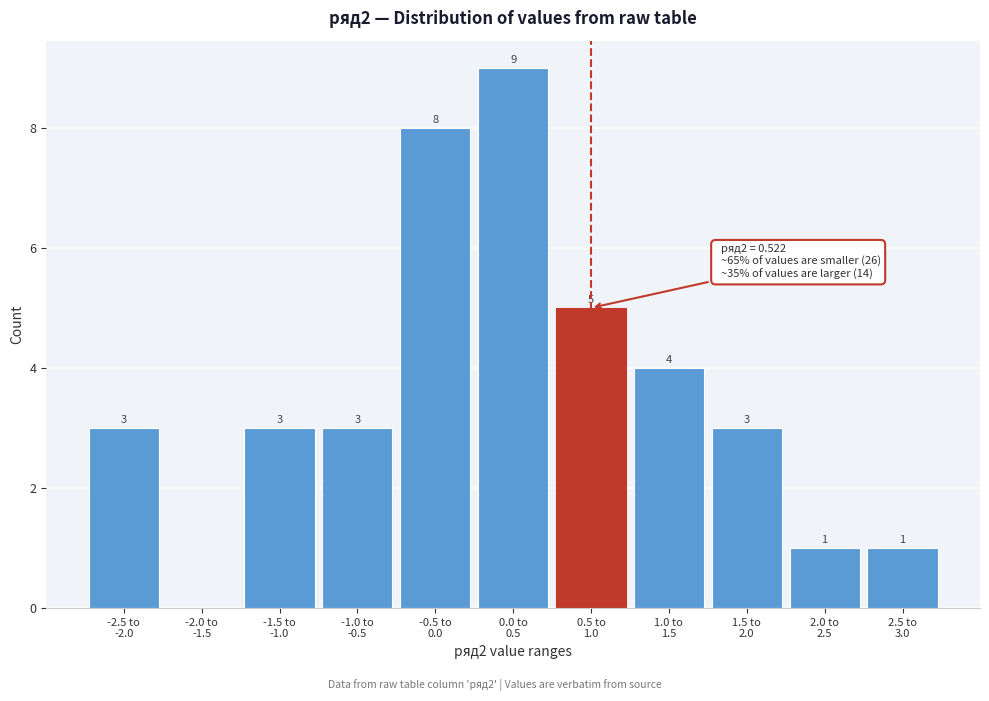

What is the sum of all values?

40